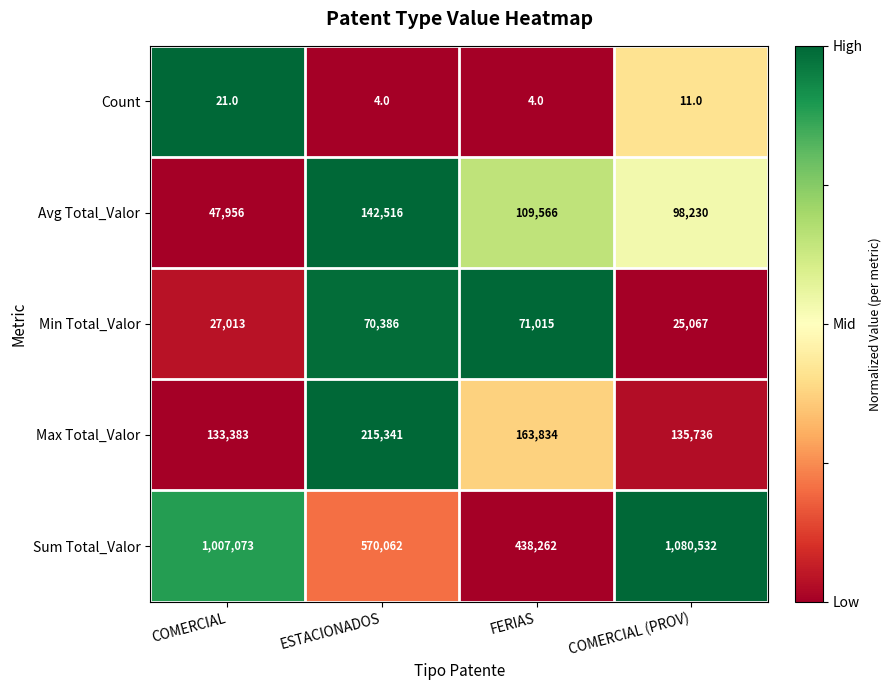

Which series changed the most between COMERCIAL and COMERCIAL (PROV)?

Sum Total_Valor